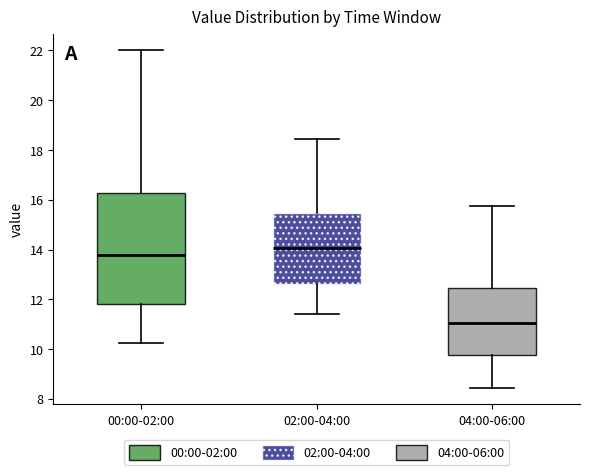

Where does the lower whisker of the box for 04:00-06:00 end on the y-axis? The values are not printed on the chart, so give them approximately, as read against the axis.

8.4